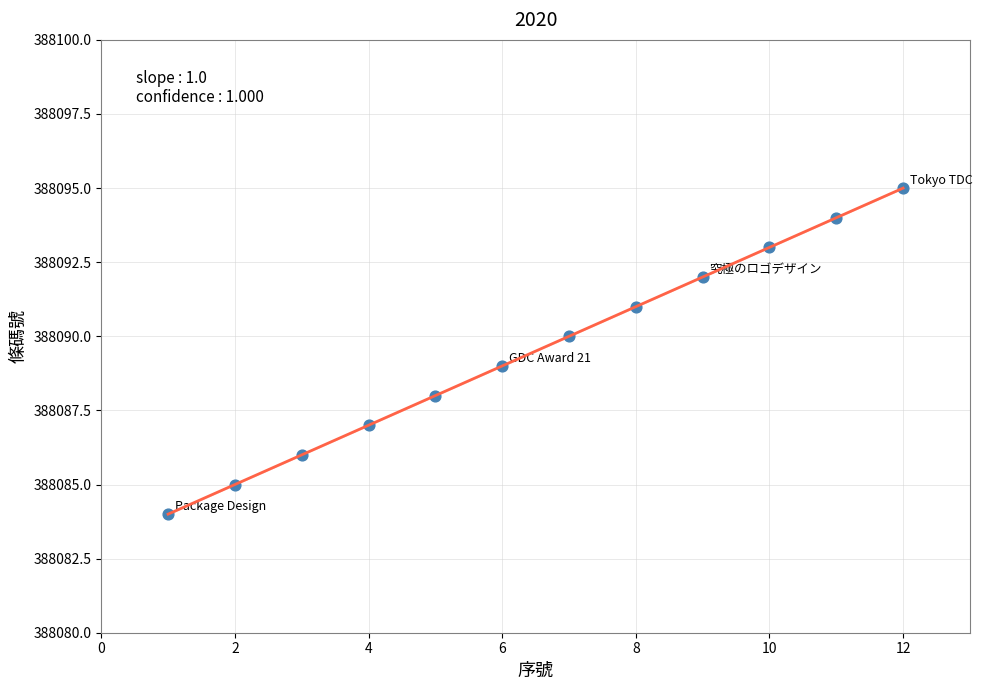

What is the range of X values (max minus min)?

11